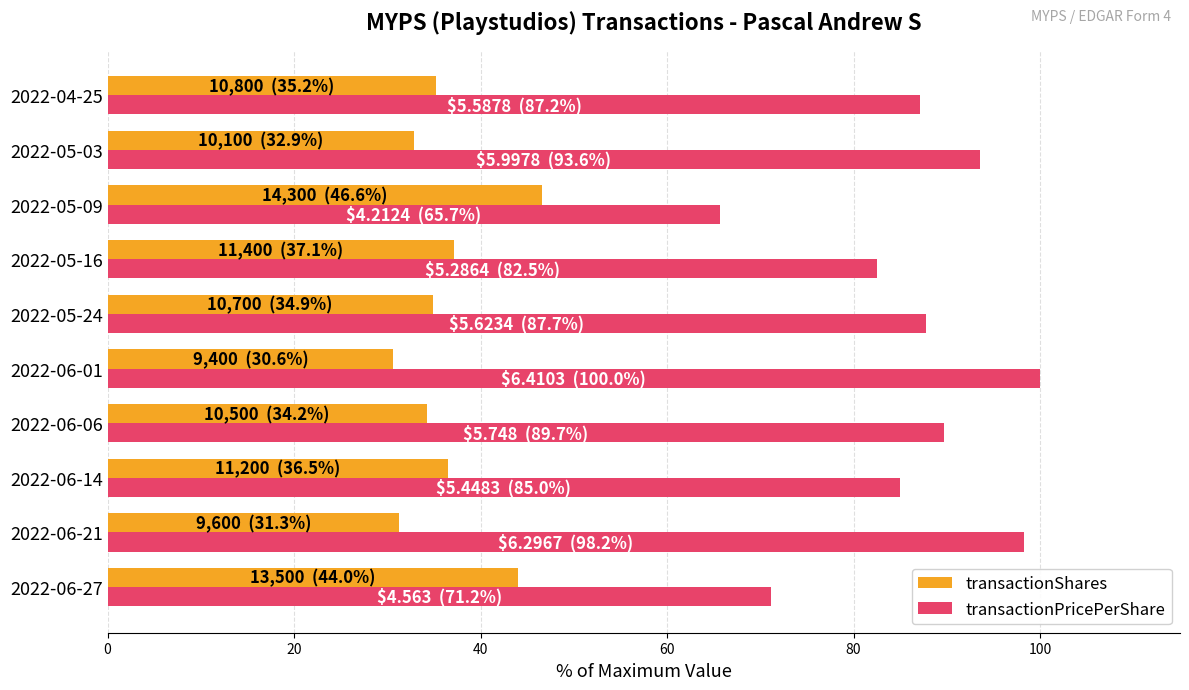

At which label does transactionShares reach its peak?

2022-05-09